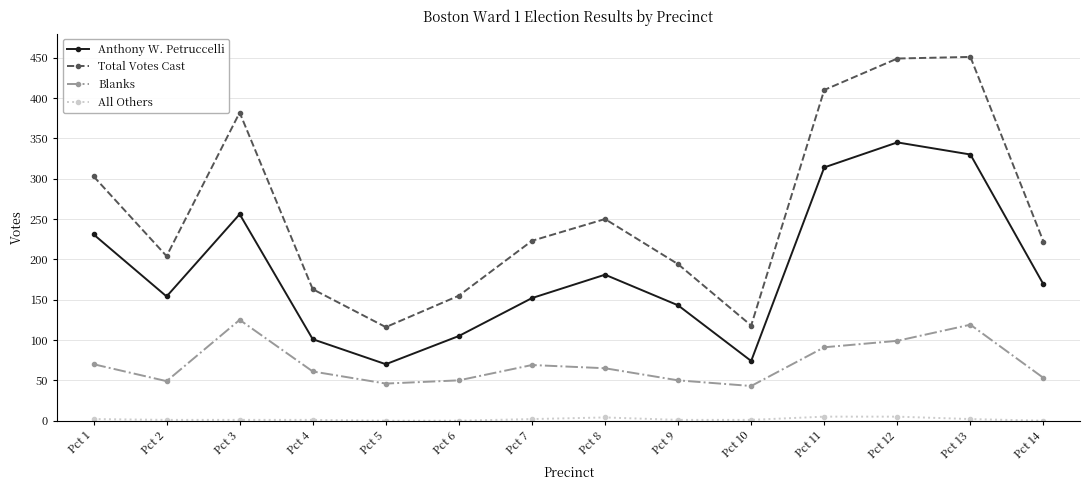

Does the chart display data point markers on the line(s)?

Yes